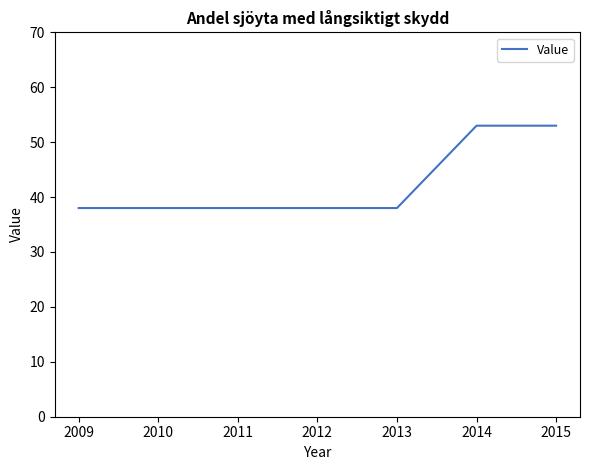

What is the smallest value displayed?

38